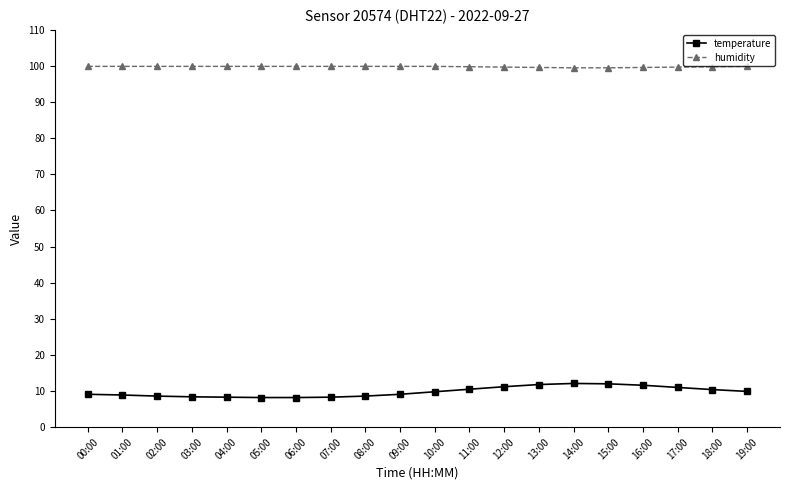

Which series has the widest spread of values?

temperature